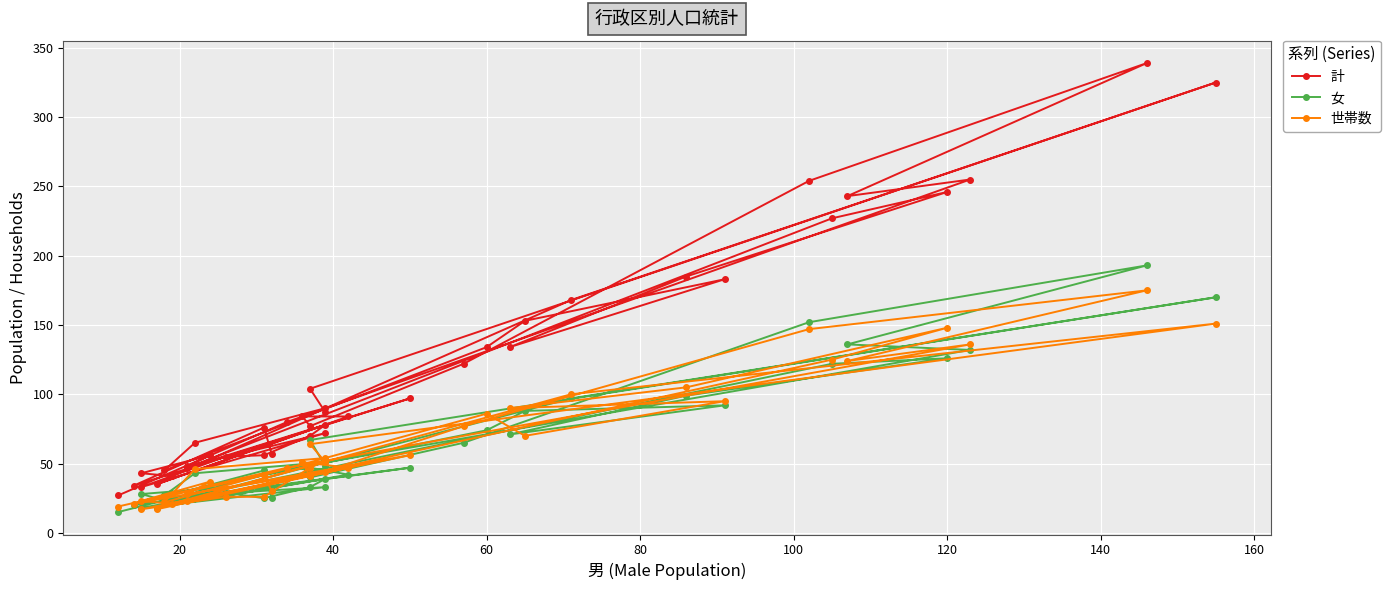

At how many categories does at least one series exceed 154?

10